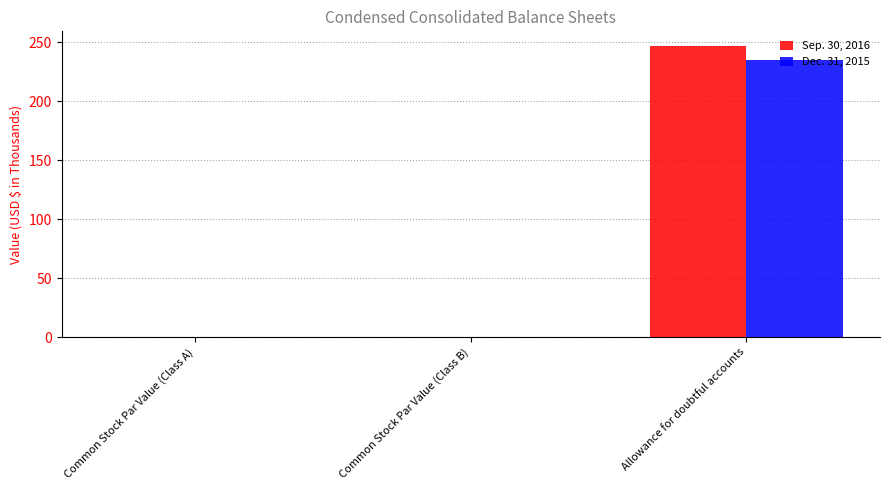

What is the total value across all series at Allowance for doubtful accounts?

482.0